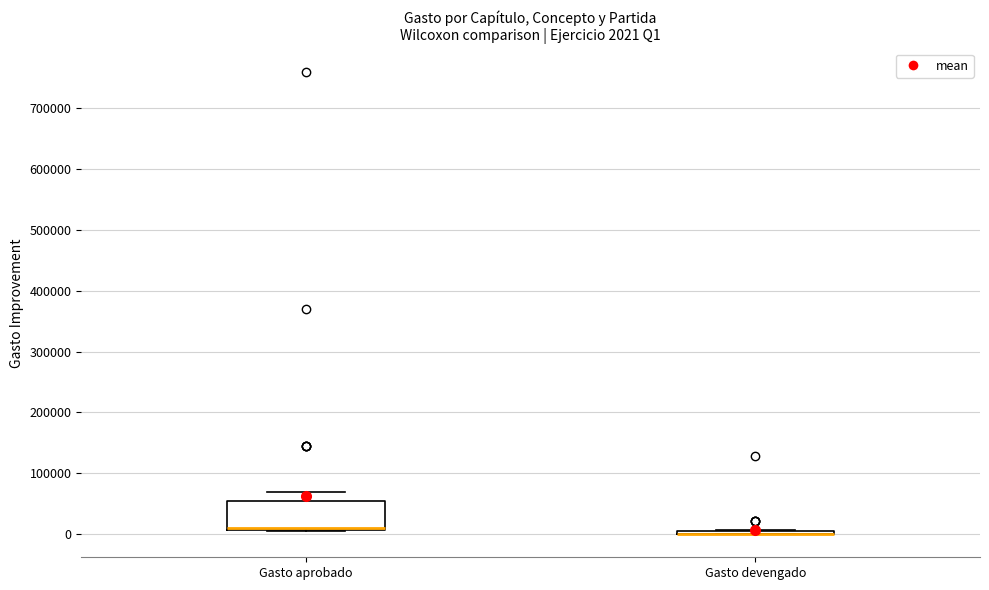

Comparing the boxes themselves (not the whiskers), which one is the tallest?

Gasto aprobado